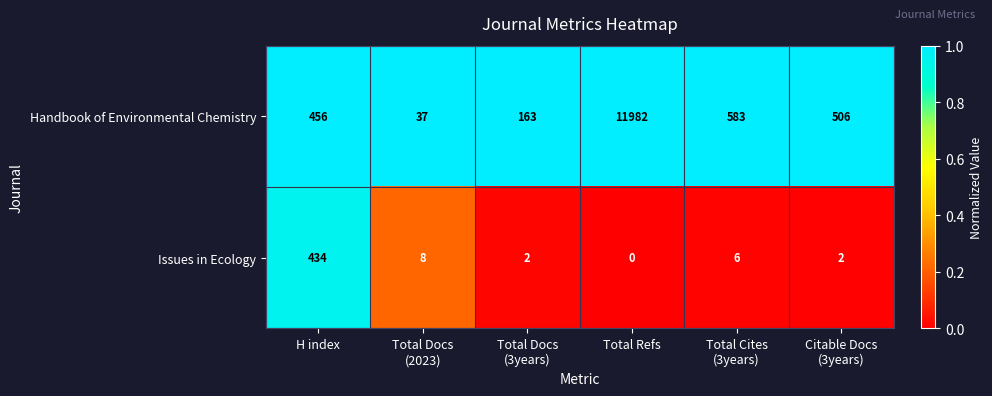

Which series changed the most between Total Refs and Citable Docs
(3years)?

Handbook of Environmental Chemistry